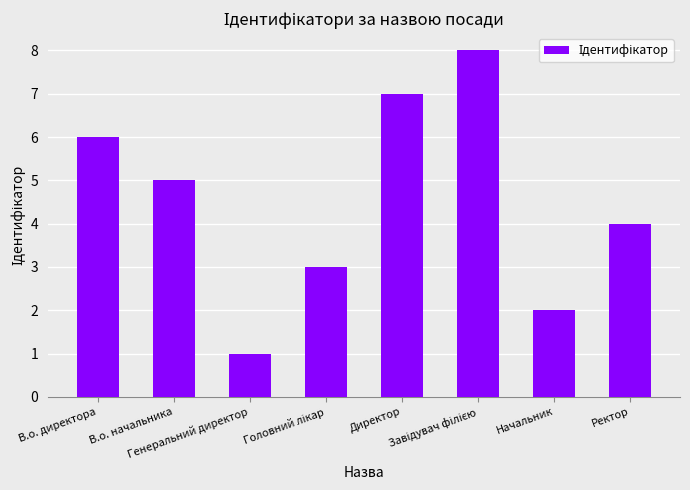

What is the greatest value displayed?

8